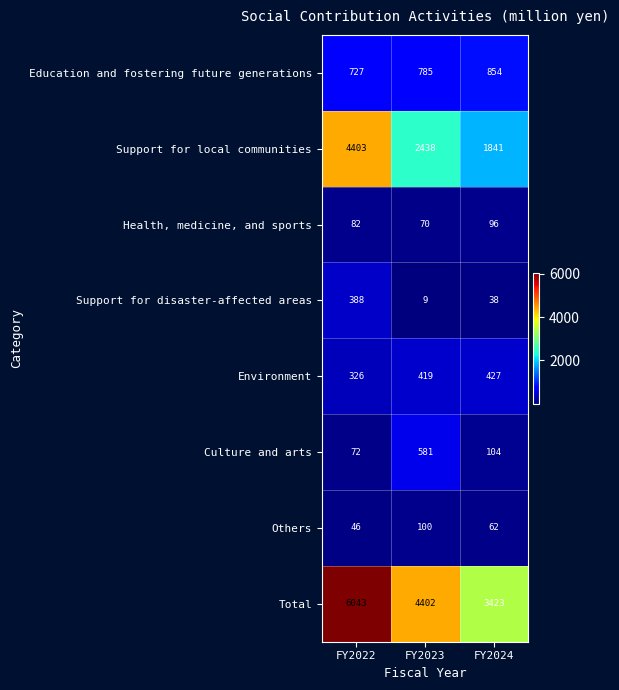

What is the approximate value of Culture and arts at FY2024, to the nearest 50?

100